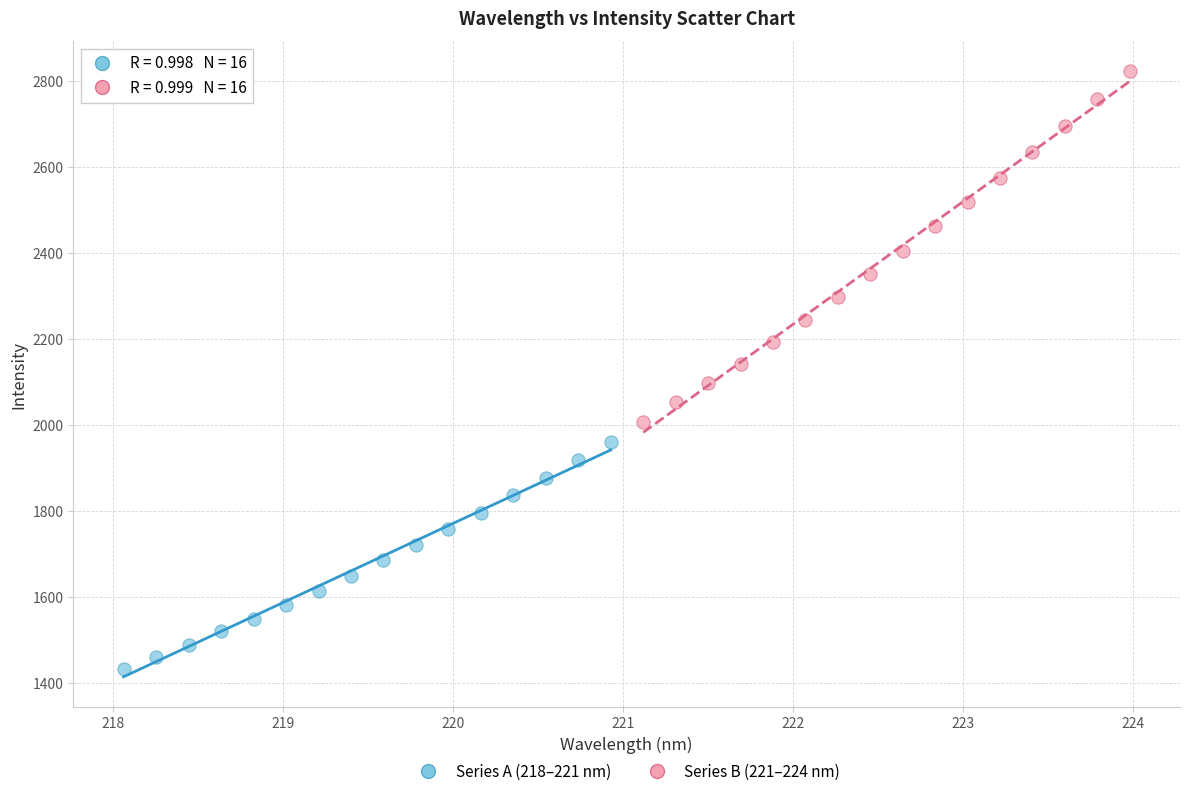

Which series has the largest Y range (max minus min)?

Series B (221–224 nm)